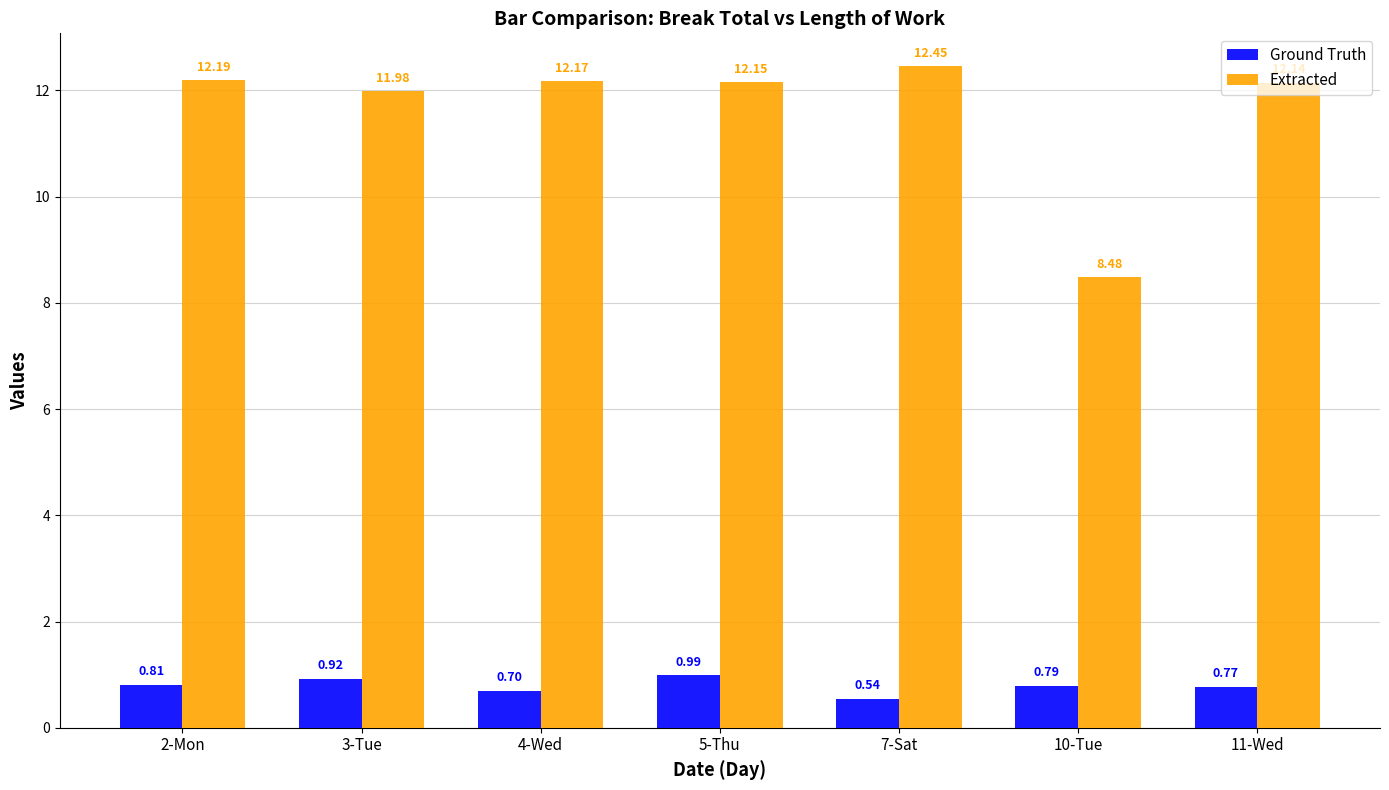

Which series has the widest spread of values?

Extracted